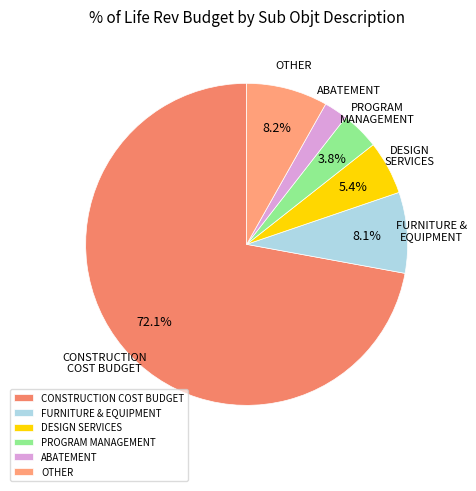

Combined, what portion of the pie is OTHER and CONSTRUCTION COST BUDGET?

80.3%